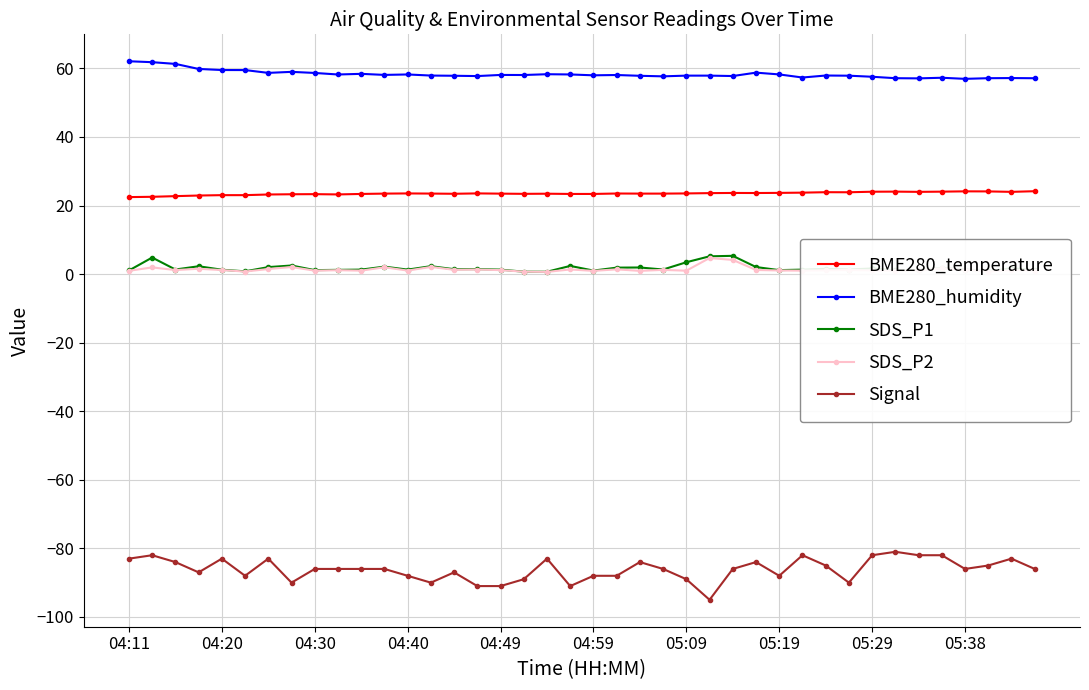

What is the maximum value for BME280_temperature?

24.2